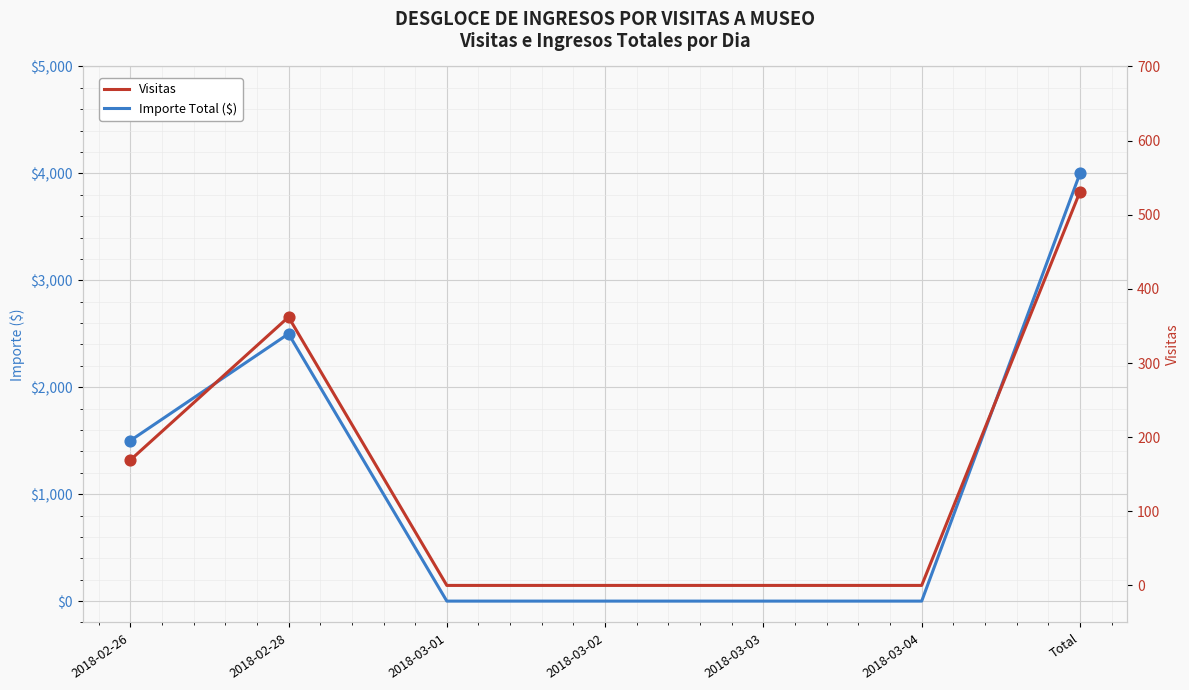

Which series has the widest spread of Y values?

Importe Total ($)